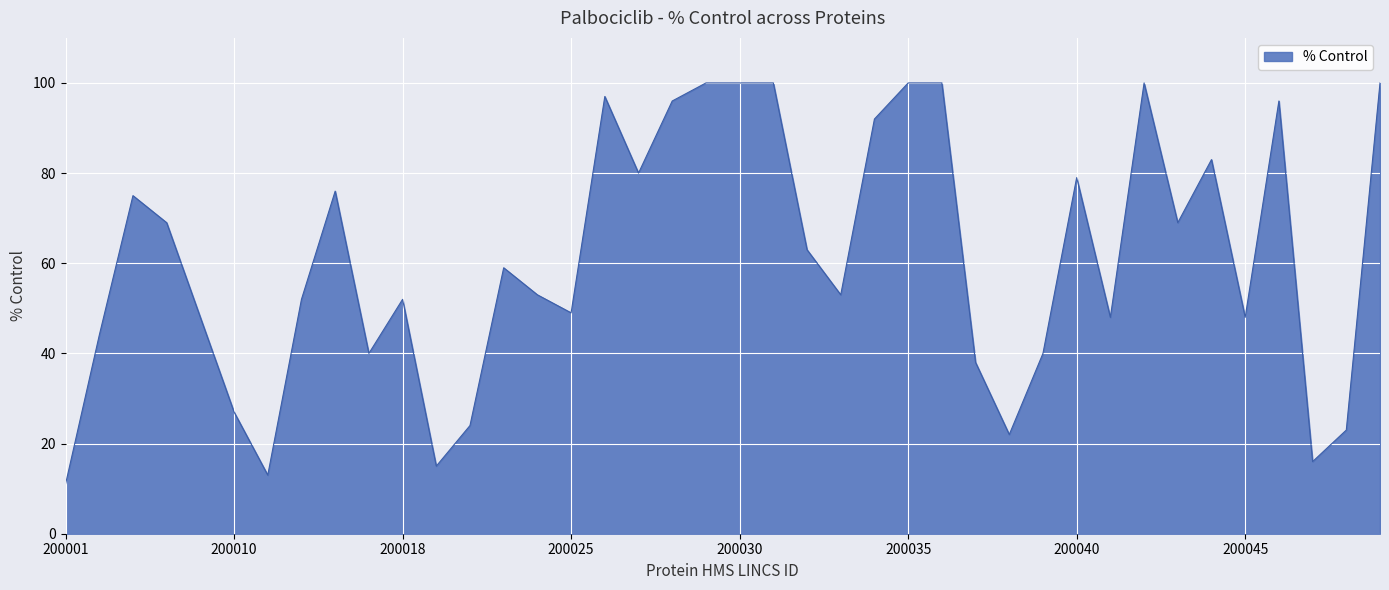

What is the smallest value displayed?

11